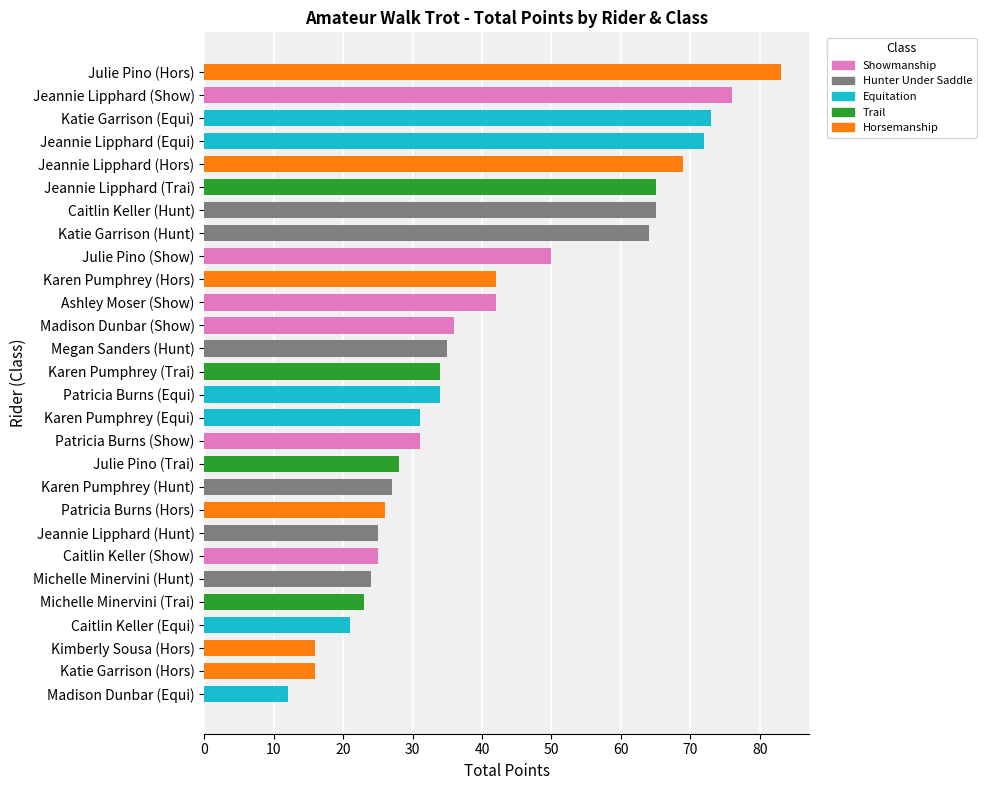

Reading bottom to top, transcribe all the data shown in this chart.

12	16	16	21	23	24	25	25	26	27	28	31	31	34	34	35	36	42	42	50	64	65	65	69	72	73	76	83